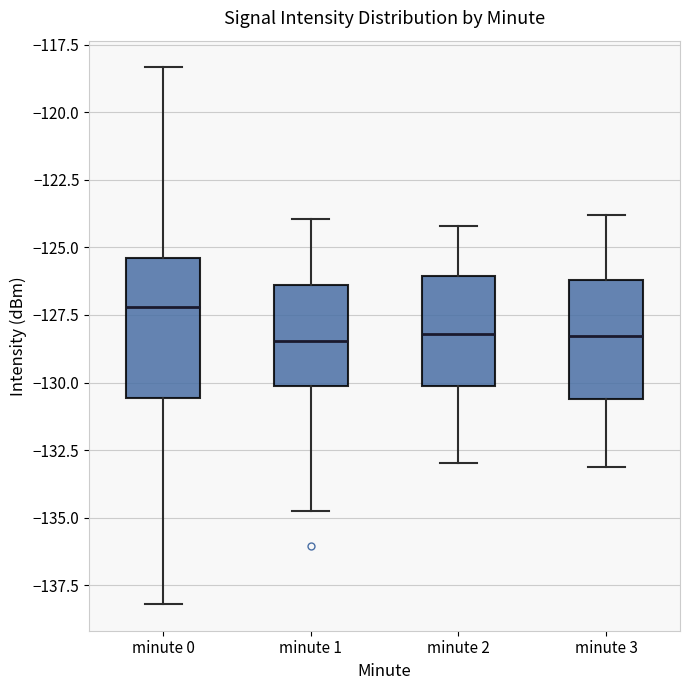

Reading left to right, read every box against the y-axis: the position of its median line, the range the box covers, and the ends of its whiskers. The values are not printed on the chart, so give them approximately, as read against the axis.

minute 0: median -127.0, box -130.5 to -125.5, whiskers -138.0 to -118.5
minute 1: median -128.5, box -130.0 to -126.5, whiskers -135.0 to -124.0
minute 2: median -128.0, box -130.0 to -126.0, whiskers -133.0 to -124.0
minute 3: median -128.5, box -130.5 to -126.0, whiskers -133.0 to -124.0